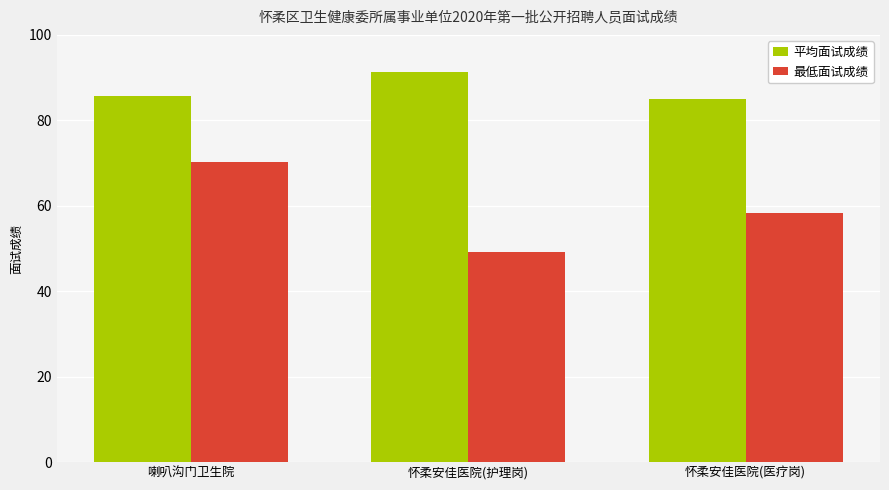

Reading left to right, list all the values displayed in this chart.

平均面试成绩: 85.8	91.4	85.0
最低面试成绩: 70.2	49.2	58.4